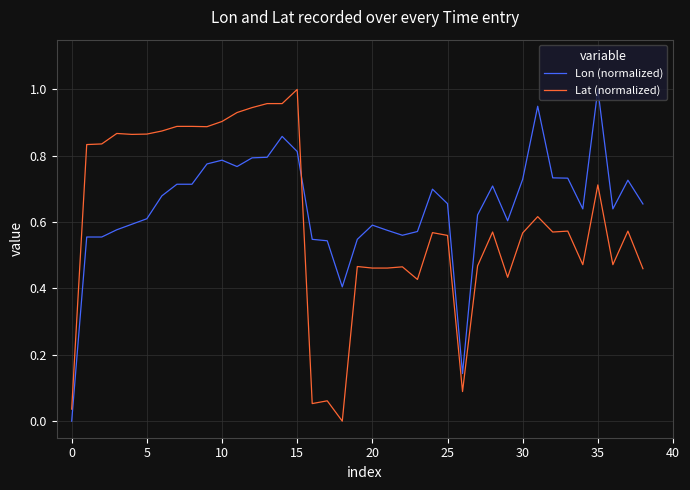

After their last crossing, which series has the higher values: Lat (normalized) or Lon (normalized)?

Lon (normalized)